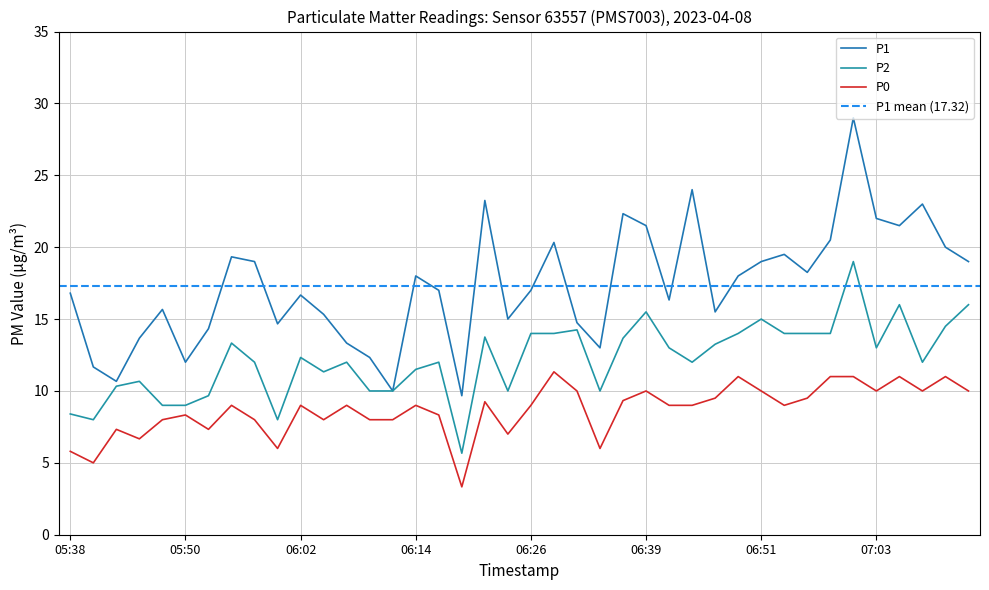

What is the total value across all series at 06:24?

32.0